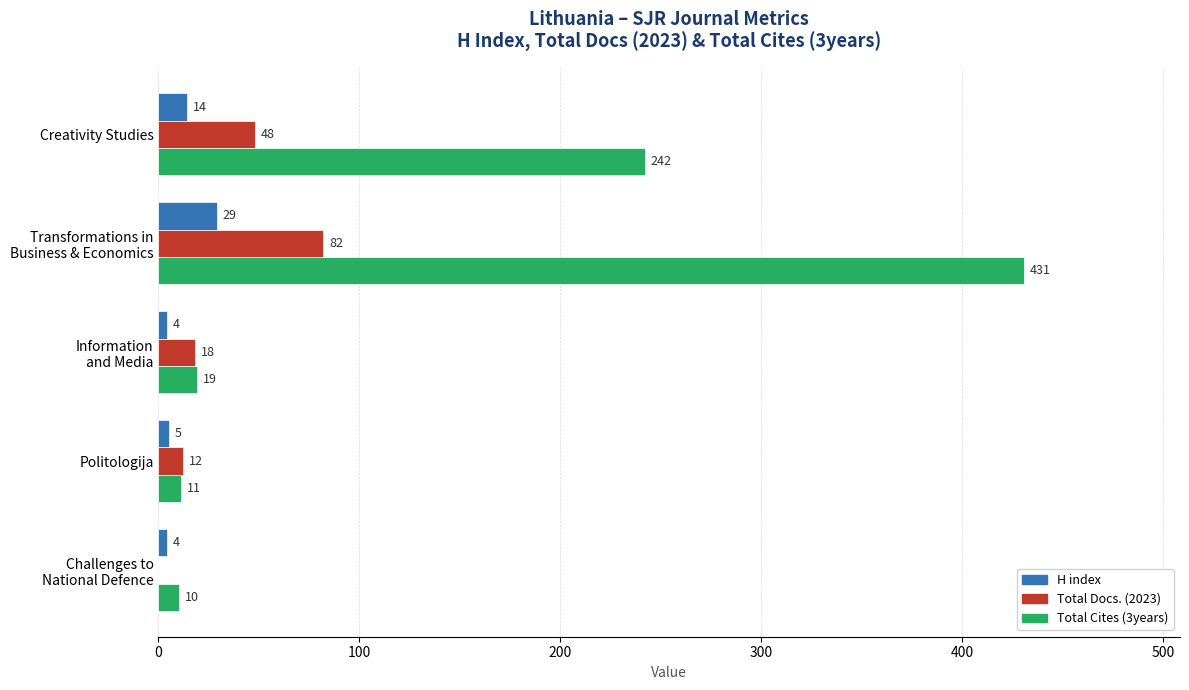

How many values in Total Docs. (2023) are above zero?

4